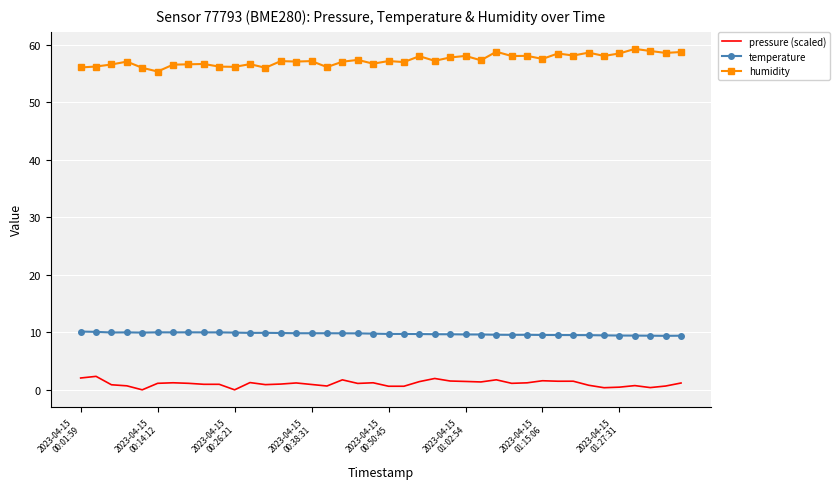

True or false: humidity has more than 0 points higher than both neighbors.

True